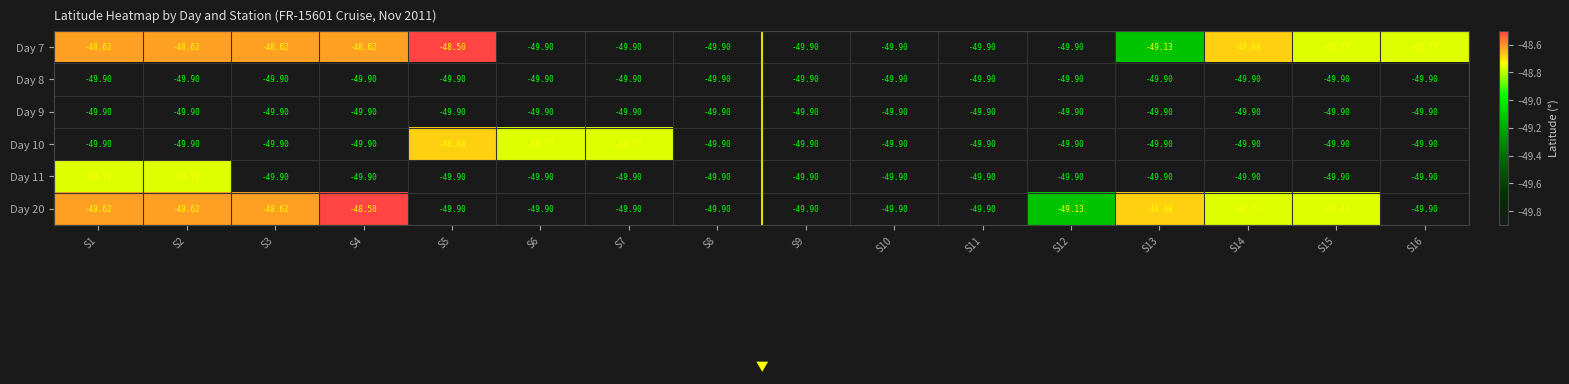

Reading left to right, transcribe all the data shown in this chart.

Day 7: S1=-48.6	S2=-48.6	S3=-48.6	S4=-48.6	S5=-48.5	S6=-49.9	S7=-49.9	S8=-49.9	S9=-49.9	S10=-49.9	S11=-49.9	S12=-49.9	S13=-49.1	S14=-48.7	S15=-48.8	S16=-48.8
Day 8: S1=-49.9	S2=-49.9	S3=-49.9	S4=-49.9	S5=-49.9	S6=-49.9	S7=-49.9	S8=-49.9	S9=-49.9	S10=-49.9	S11=-49.9	S12=-49.9	S13=-49.9	S14=-49.9	S15=-49.9	S16=-49.9
Day 9: S1=-49.9	S2=-49.9	S3=-49.9	S4=-49.9	S5=-49.9	S6=-49.9	S7=-49.9	S8=-49.9	S9=-49.9	S10=-49.9	S11=-49.9	S12=-49.9	S13=-49.9	S14=-49.9	S15=-49.9	S16=-49.9
Day 10: S1=-49.9	S2=-49.9	S3=-49.9	S4=-49.9	S5=-48.7	S6=-48.8	S7=-48.8	S8=-49.9	S9=-49.9	S10=-49.9	S11=-49.9	S12=-49.9	S13=-49.9	S14=-49.9	S15=-49.9	S16=-49.9
Day 11: S1=-48.8	S2=-48.8	S3=-49.9	S4=-49.9	S5=-49.9	S6=-49.9	S7=-49.9	S8=-49.9	S9=-49.9	S10=-49.9	S11=-49.9	S12=-49.9	S13=-49.9	S14=-49.9	S15=-49.9	S16=-49.9
Day 20: S1=-48.6	S2=-48.6	S3=-48.6	S4=-48.5	S5=-49.9	S6=-49.9	S7=-49.9	S8=-49.9	S9=-49.9	S10=-49.9	S11=-49.9	S12=-49.1	S13=-48.7	S14=-48.8	S15=-48.8	S16=-49.9